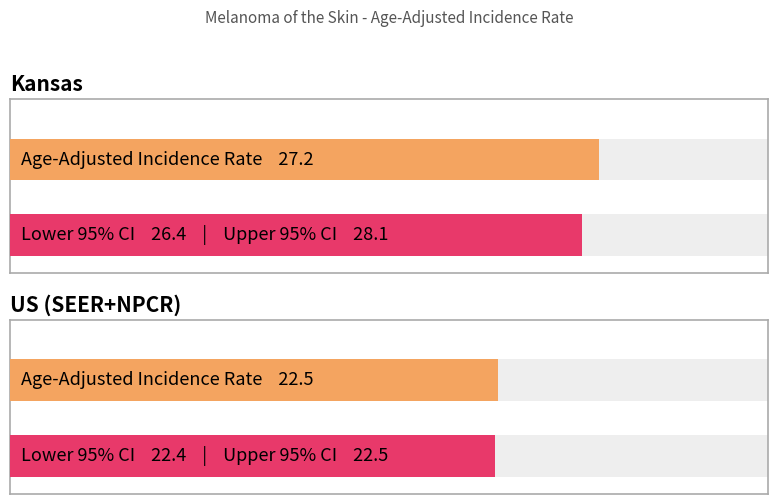

What is the maximum value shown in the chart?

28.1